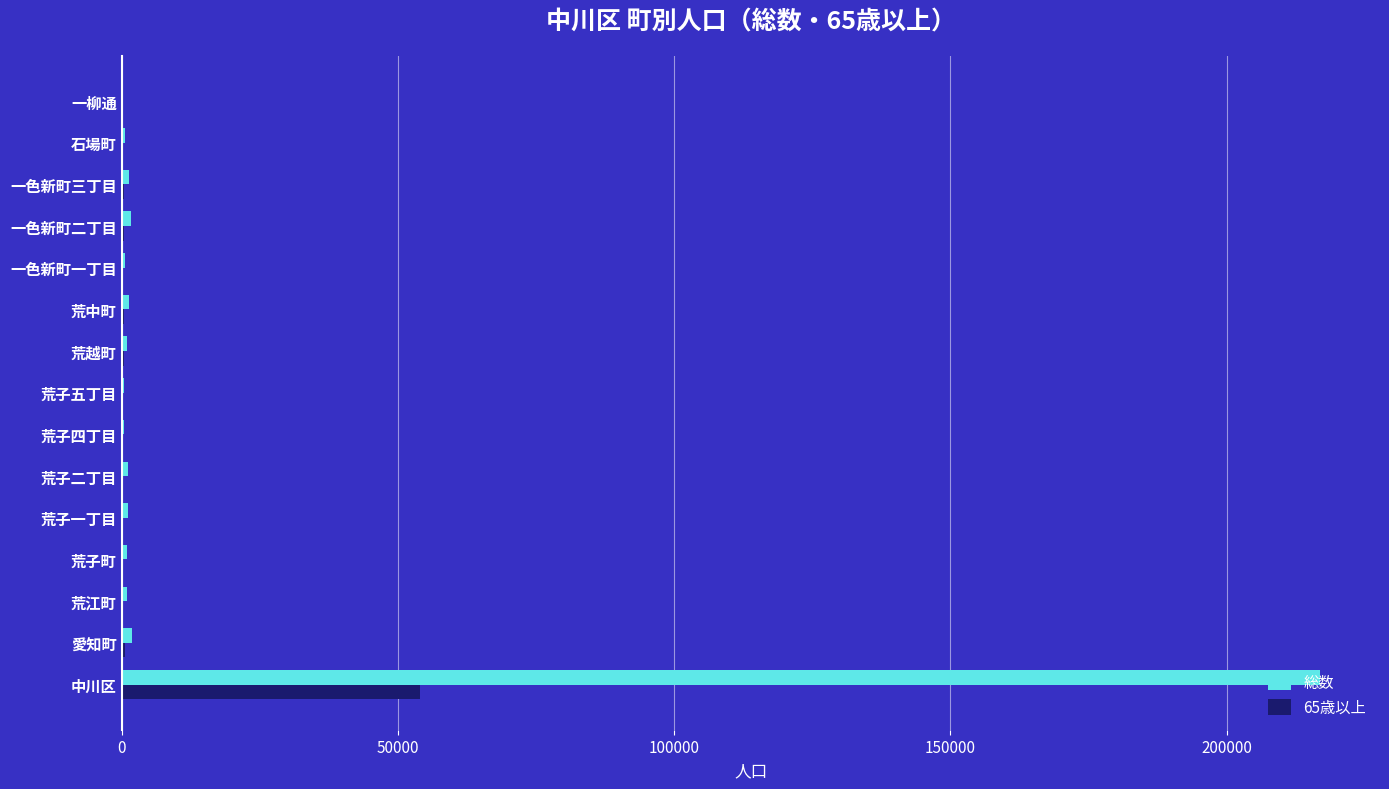

What are all the series names shown in the legend?

総数, 65歳以上